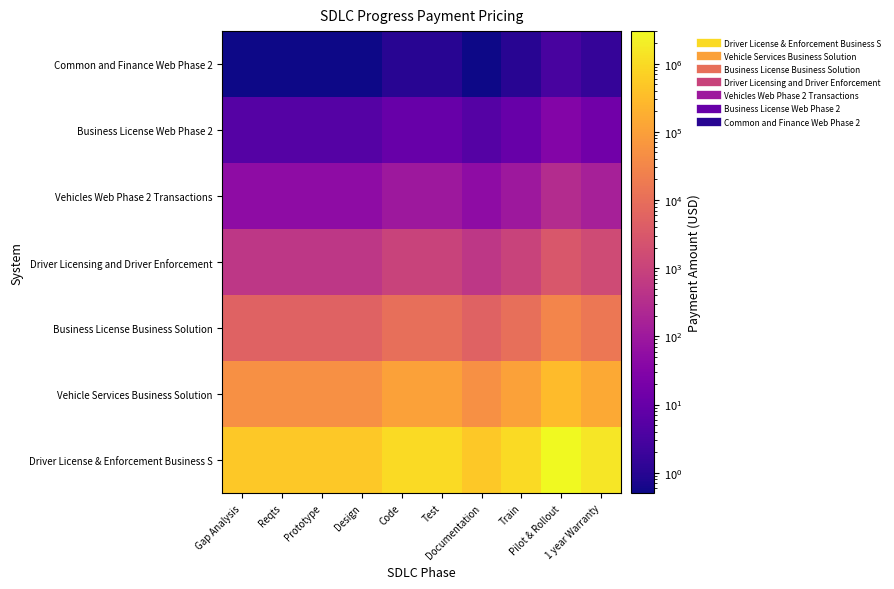

Between Reqts and Train, which is larger?

Train